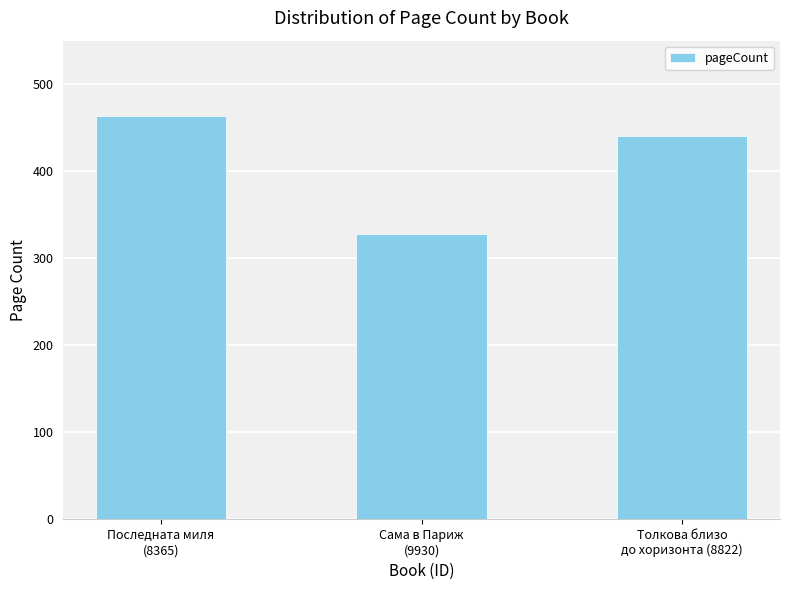

Reading left to right, transcribe all the data shown in this chart.

464	328	440